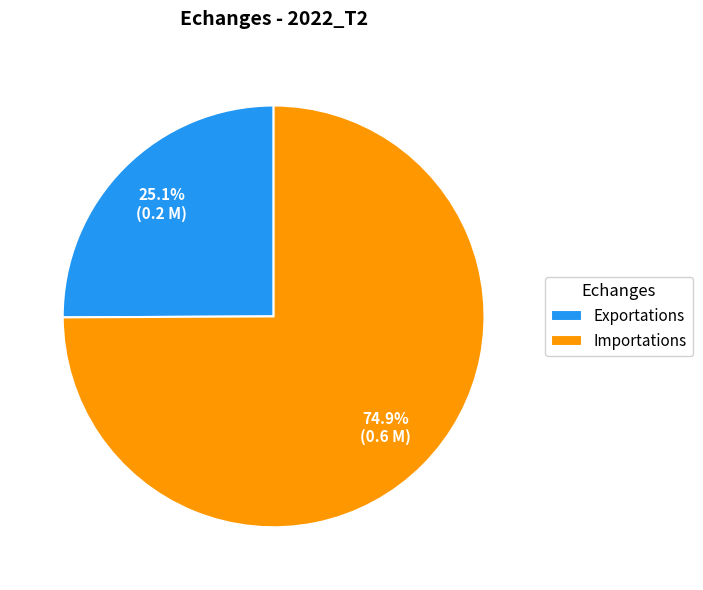

What percentage is NOT represented by Exportations?

74.9%